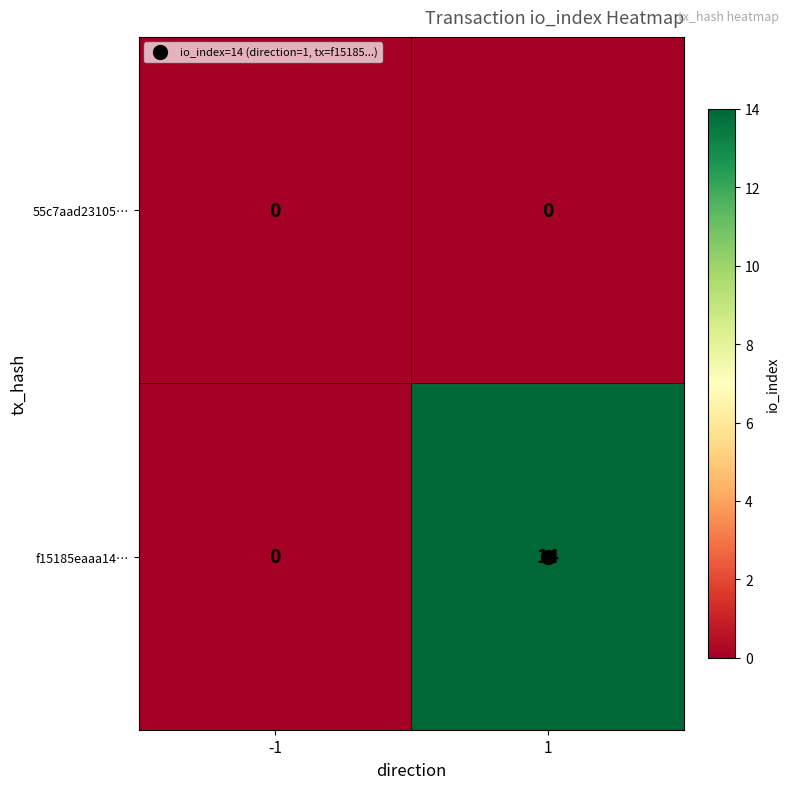

Is it true that 55c7aad23105… equals 0 at 1?

True